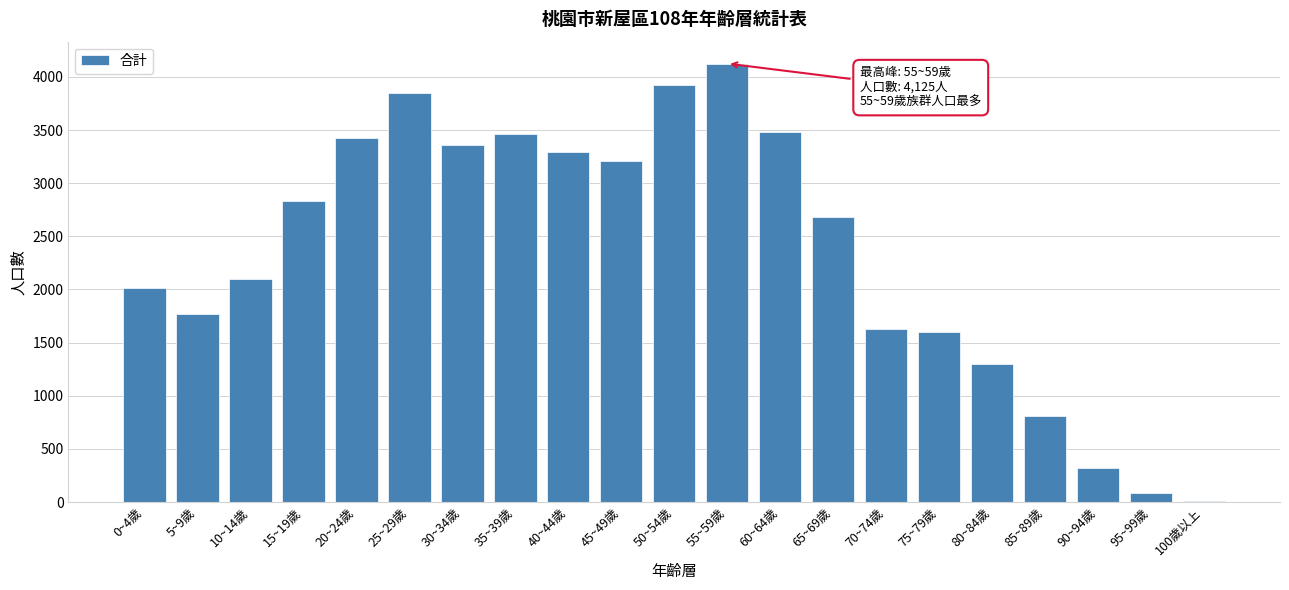

What is the maximum value shown in the chart?

4125